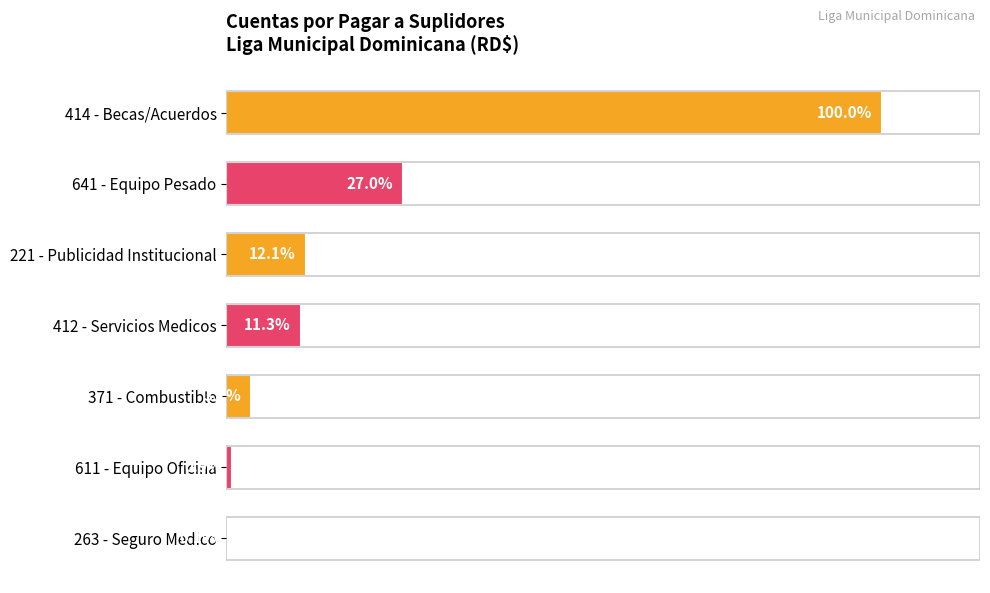

Which category has the highest value across all series?

414 - Becas/Acuerdos